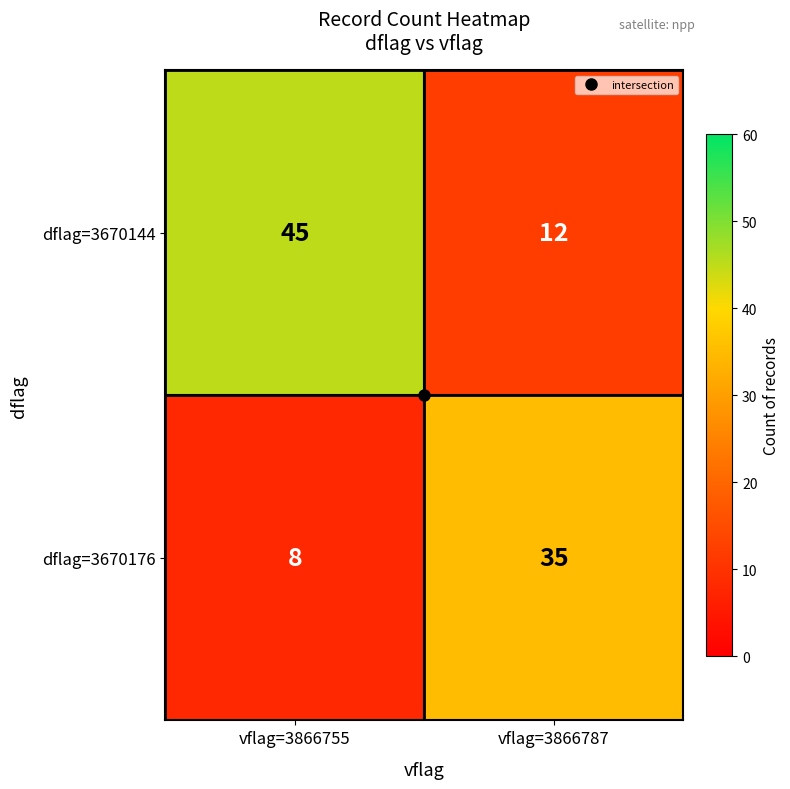

What is the spread (max minus min) of values at vflag=3866755?

37